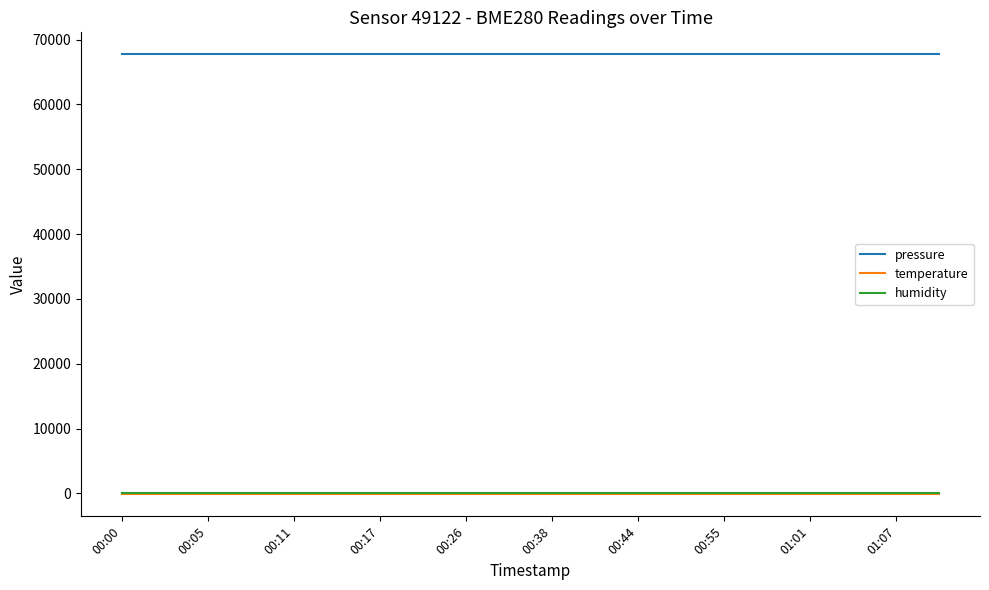

Which series has the largest total across all categories?

pressure